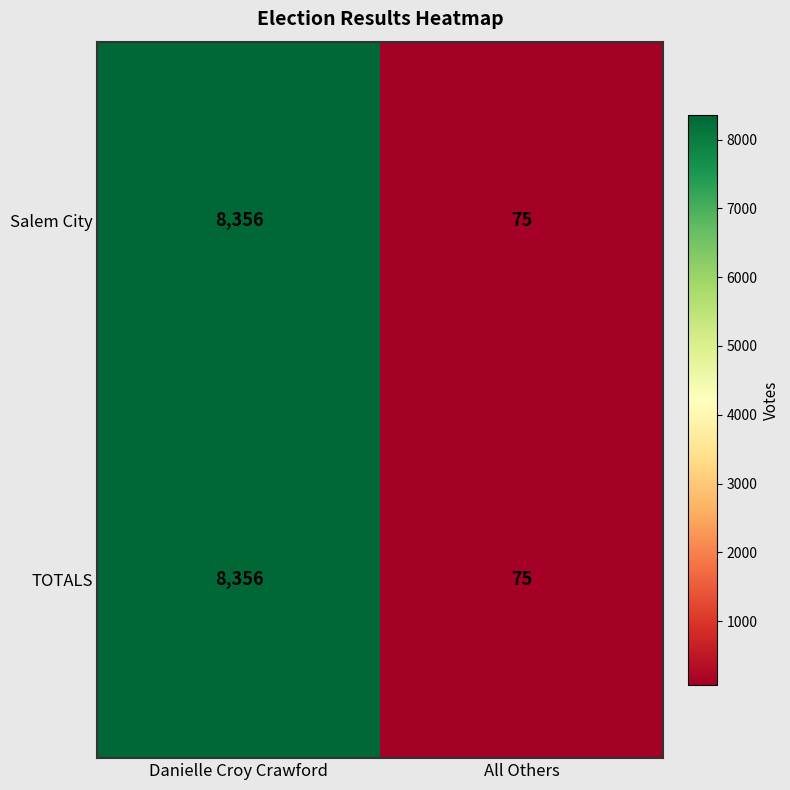

Reading left to right, list all the values displayed in this chart.

Salem City: Danielle Croy Crawford=8356	All Others=75
TOTALS: Danielle Croy Crawford=8356	All Others=75